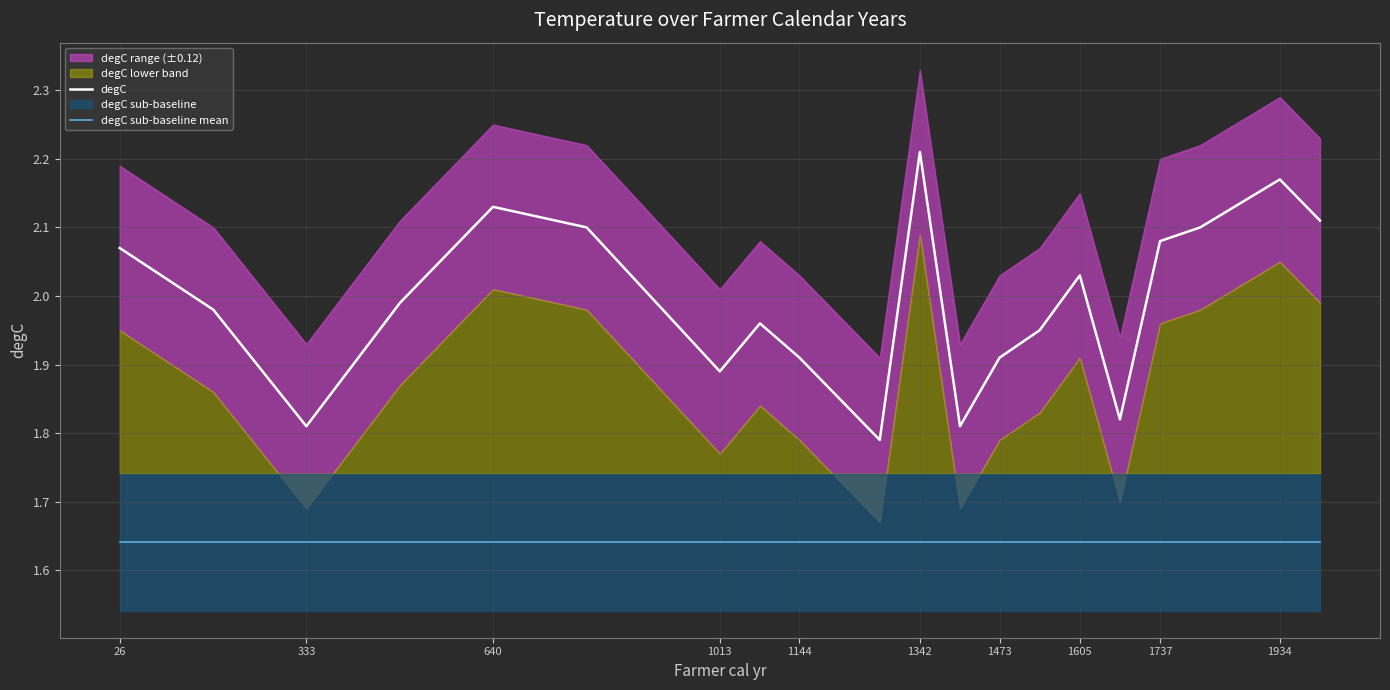

In degC, how many points are lower than both neighbors (excluding endpoints)?

5